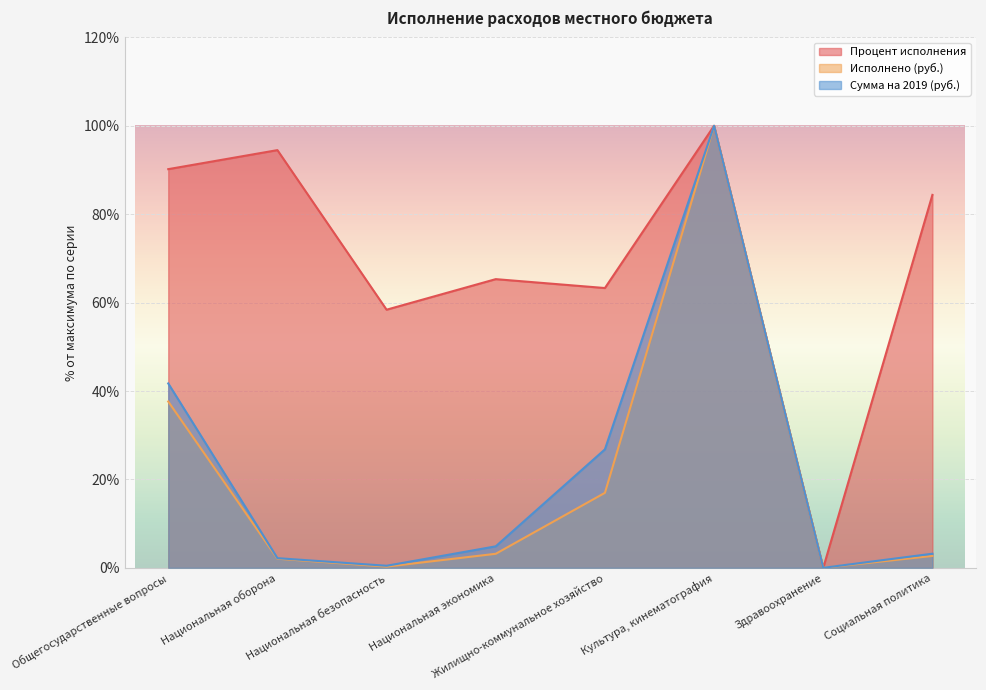

Which has a higher value, Здравоохранение or Общегосударственные вопросы?

Общегосударственные вопросы